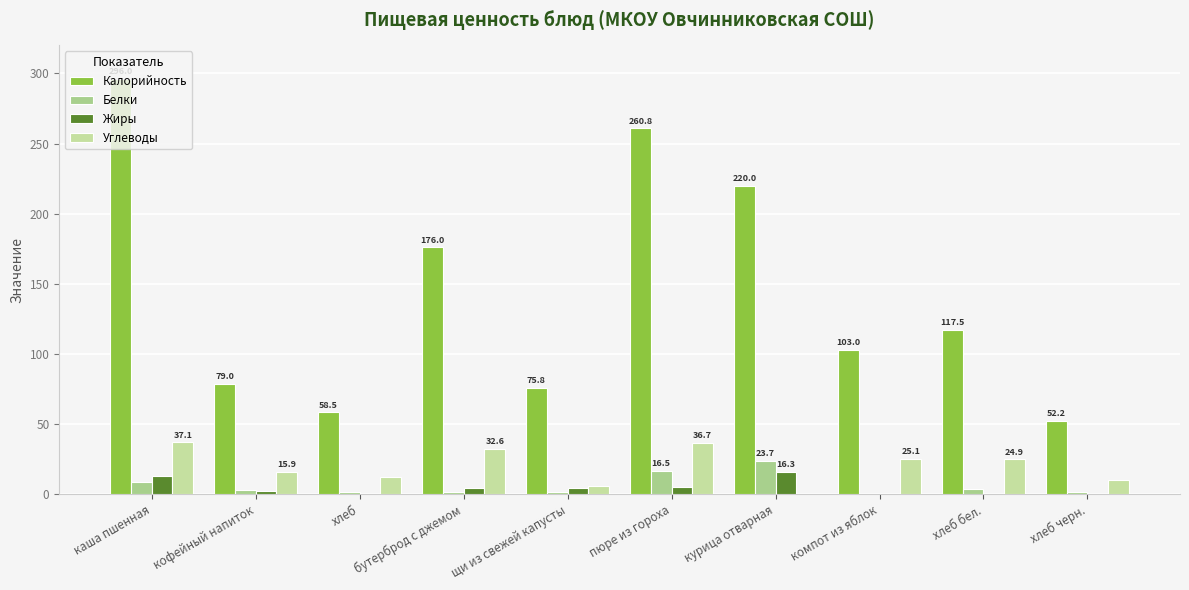

The value of Углеводы at бутерброд с джемом is 32.6. True or false?

True